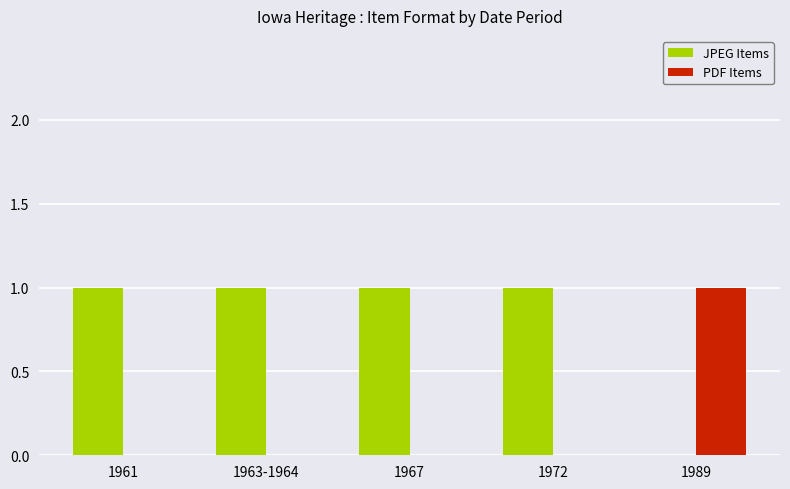

How many values in JPEG Items are above zero?

4